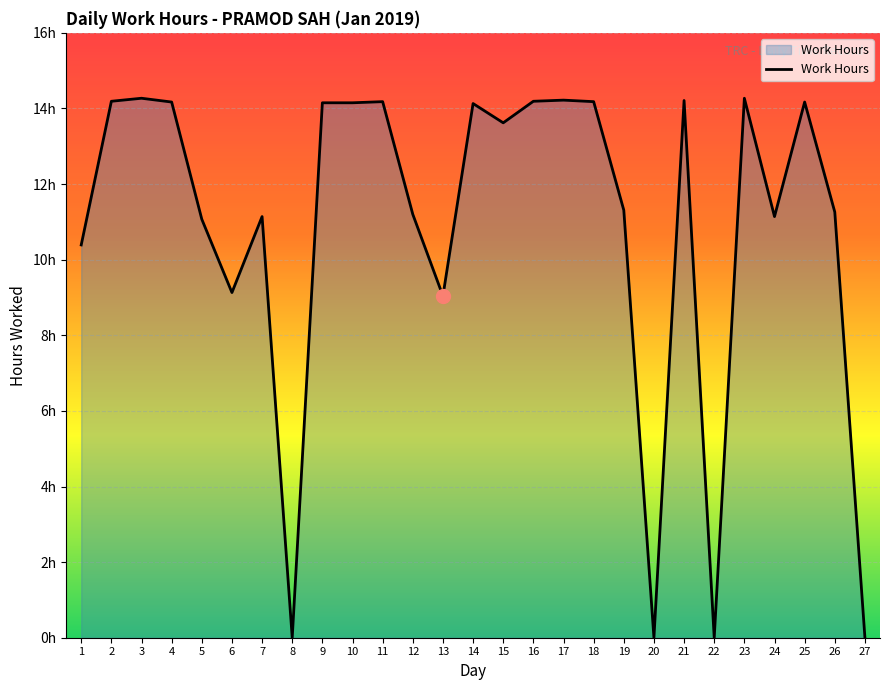

What is the maximum value shown in the chart?

14.3